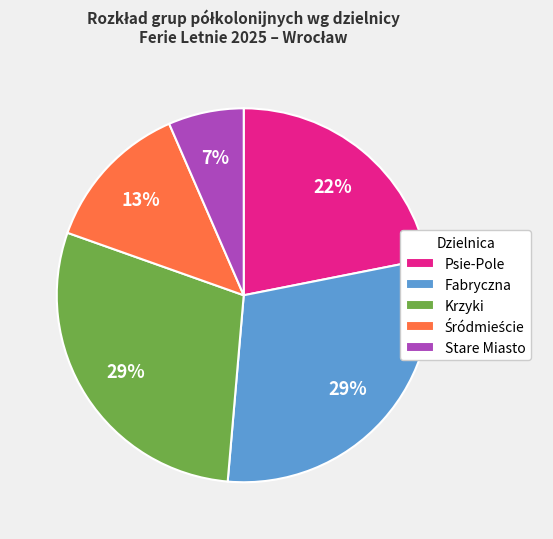

How many slices are in this pie chart?

5